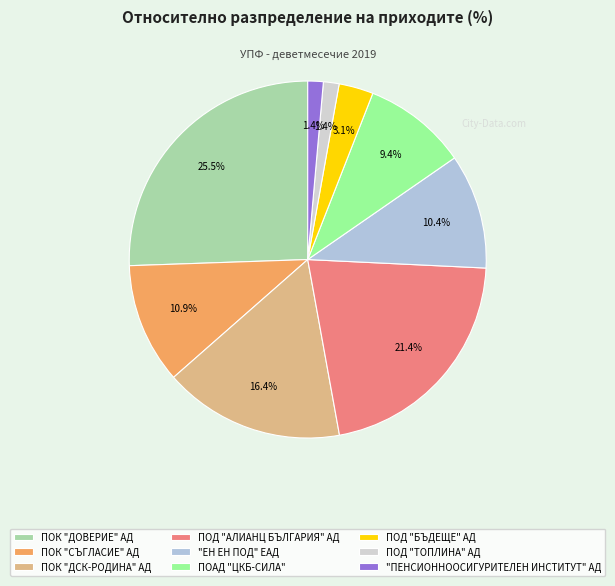

Is it true that ПОК "СЪГЛАСИЕ" АД is 11% of the pie?

True